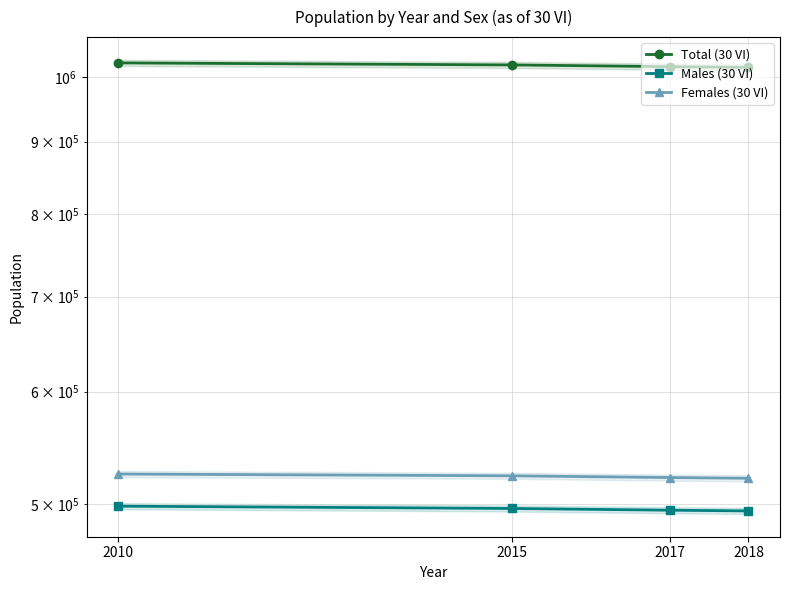

Is it true that Females (30 VI) equals 348707 at 2015?

False